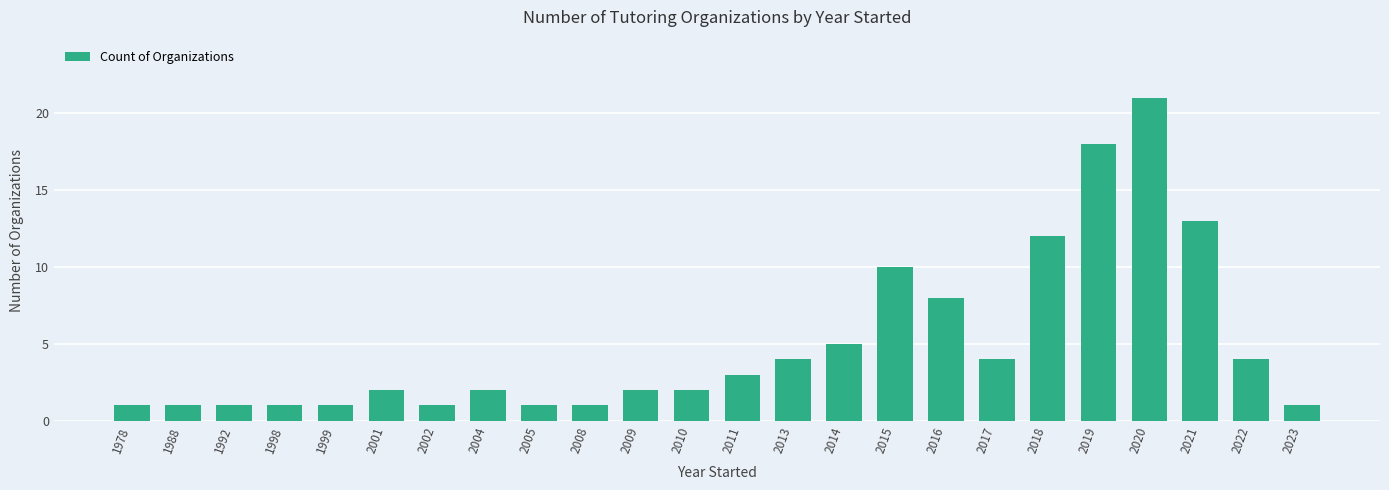

Reading right to left, extract all data points from this chart.

1	4	13	21	18	12	4	8	10	5	4	3	2	2	1	1	2	1	2	1	1	1	1	1